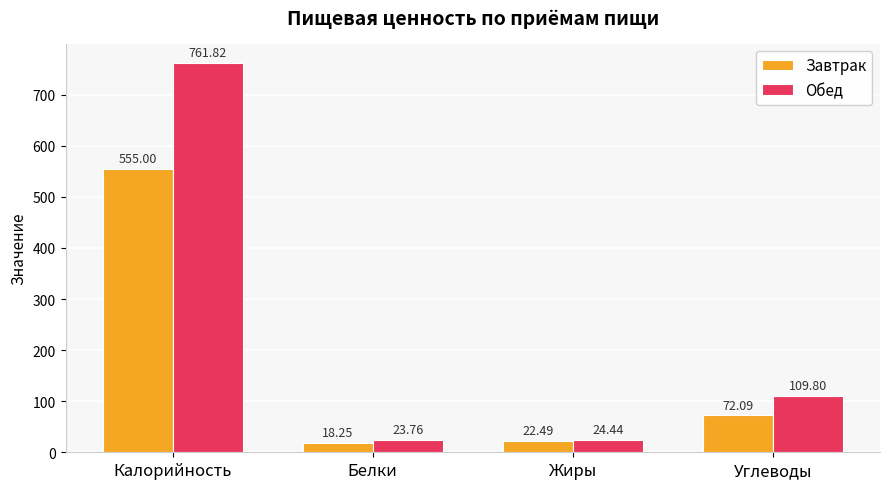

Is it true that Обед equals 24.4 at Жиры?

True